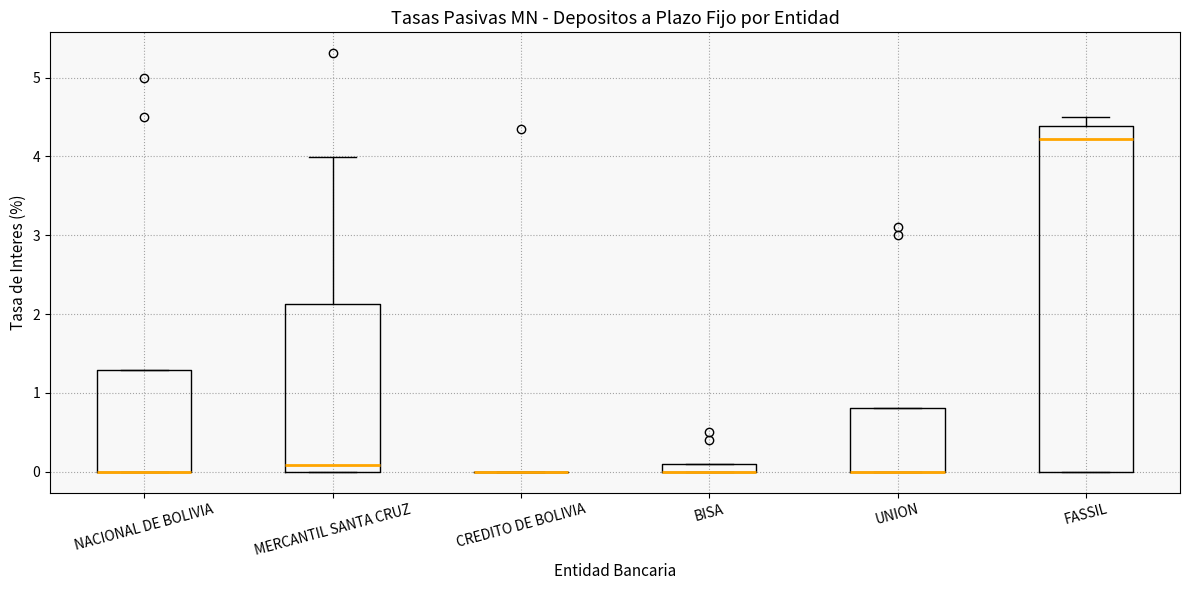

Comparing the boxes themselves (not the whiskers), which one is the tallest?

FASSIL